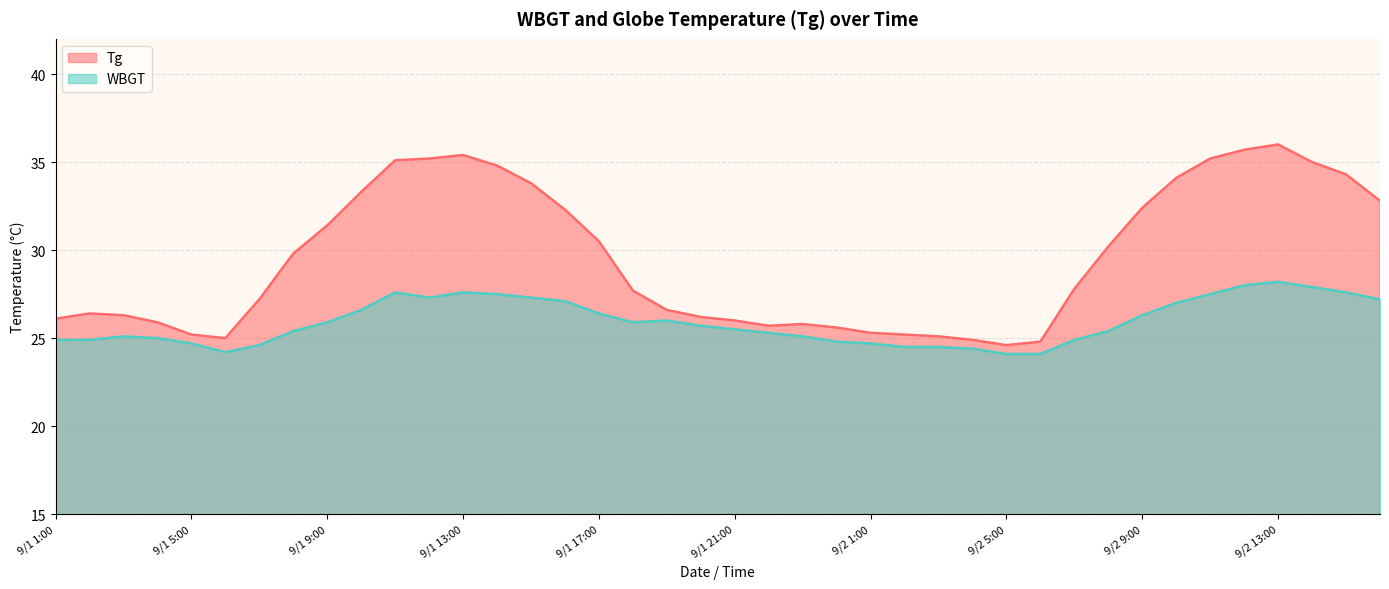

The value of WBGT at 9/2 15:00 is 27.6. True or false?

True